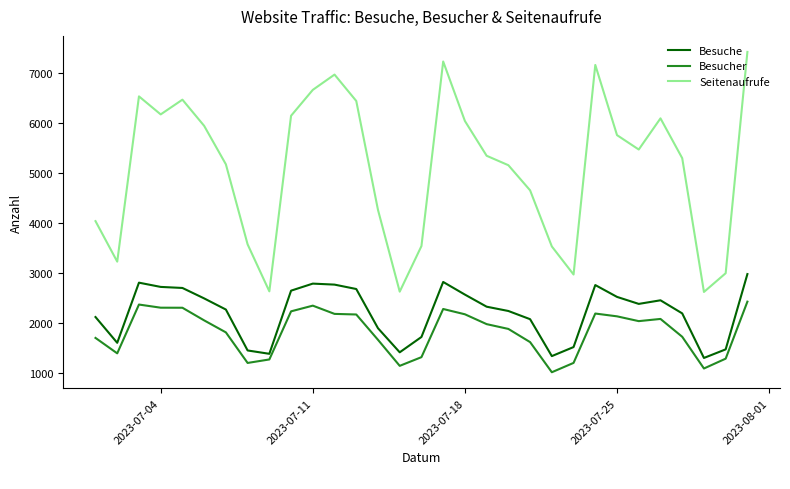

What is the minimum value for Besuche?

1298